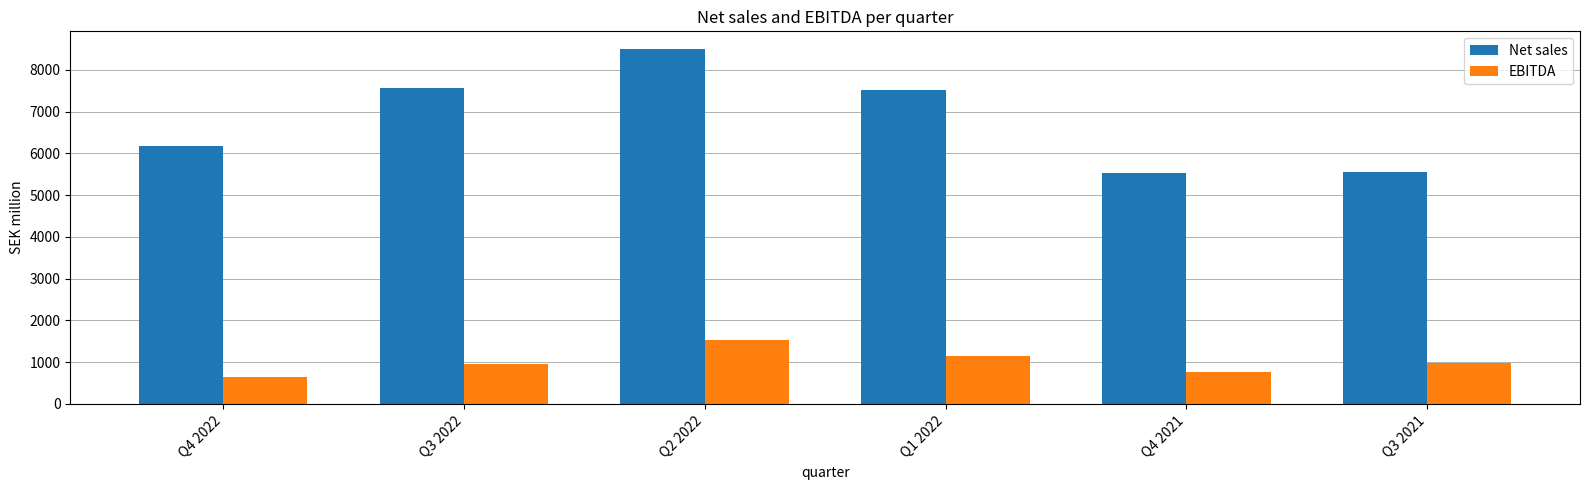

Read the EBITDA value at Q1 2022, to the nearest 50.

1150